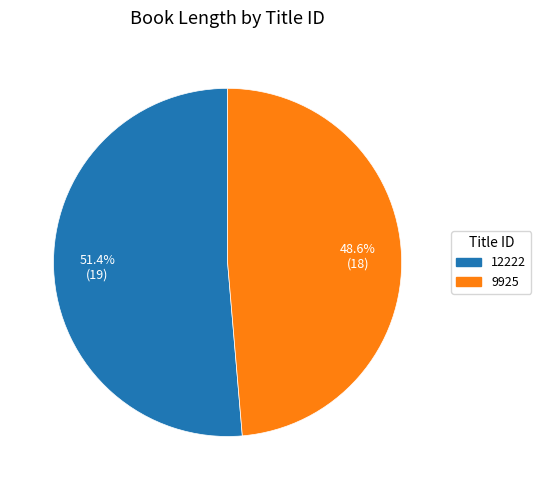

Do 12222 and 9925 together represent more than half of the pie?

Yes